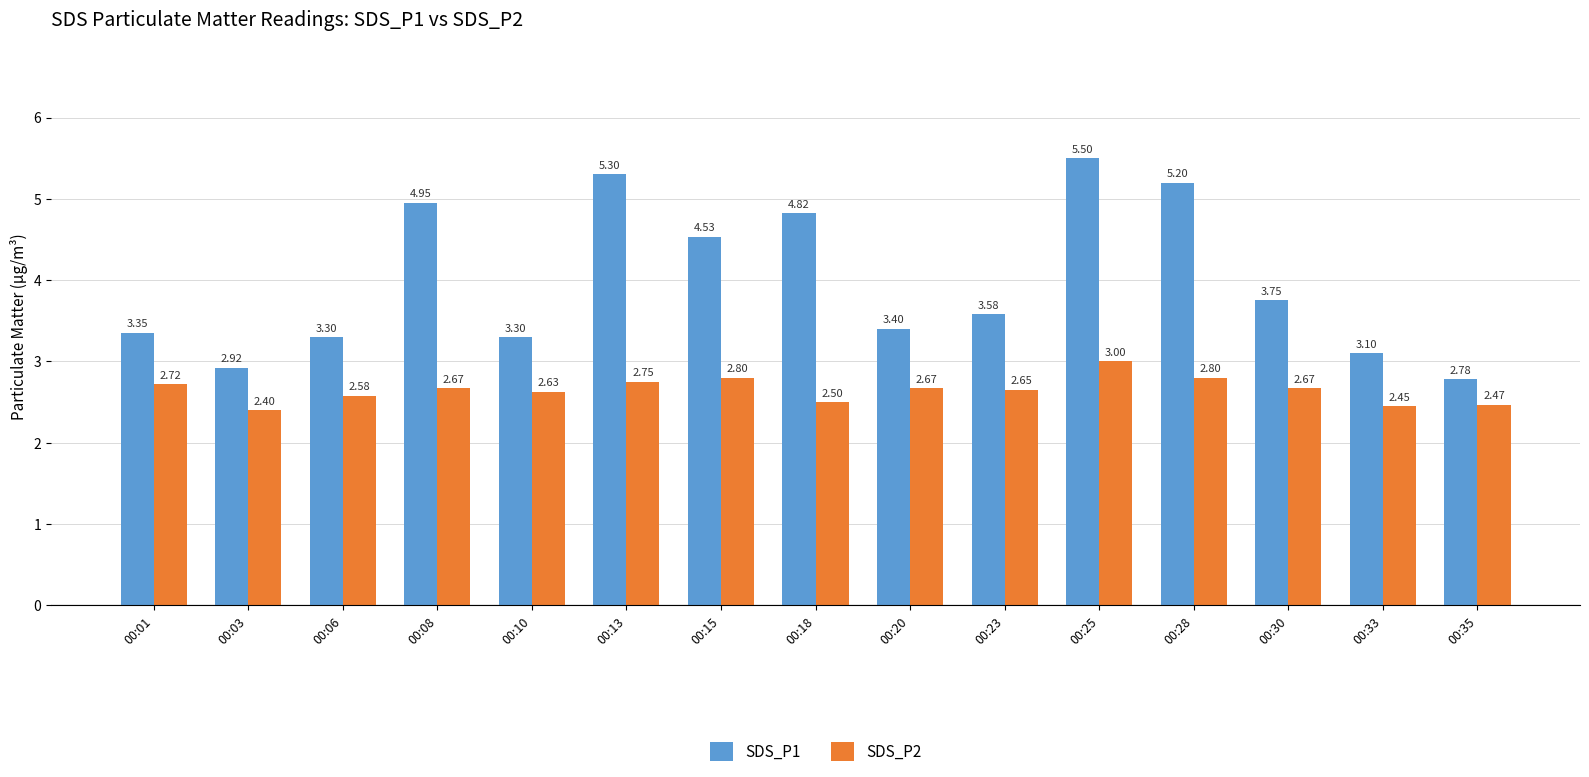

Between 00:01 and 00:03, which series saw the biggest shift?

SDS_P1